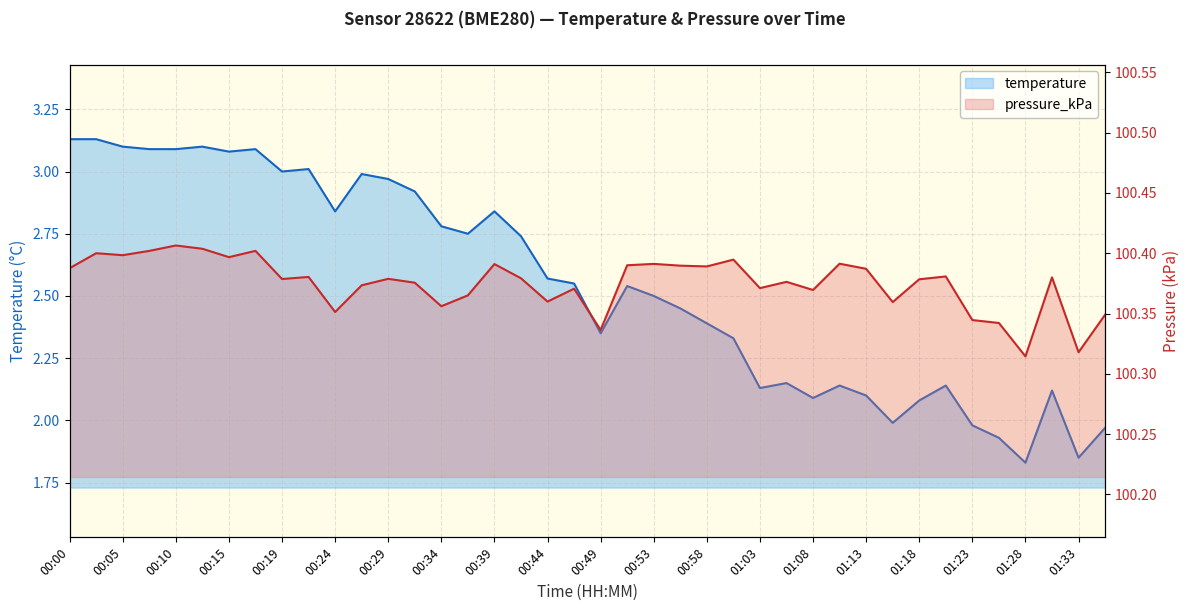

What is the difference between the maximum and second lowest values in the temperature series?

1.3